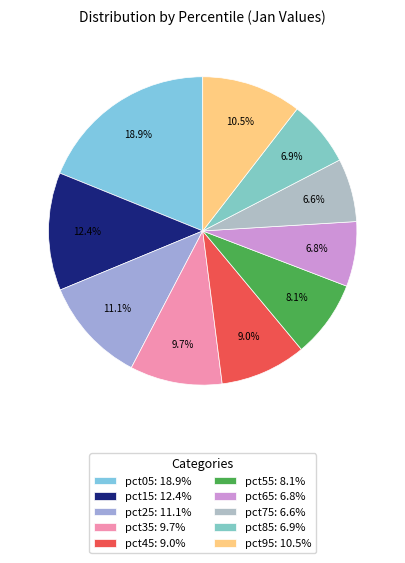

What percentage is NOT represented by pct95?

89.5%